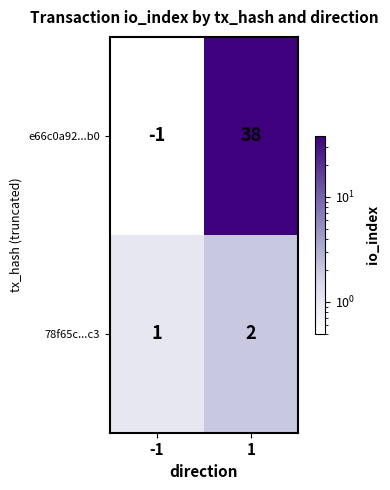

What is the greatest value displayed?

38